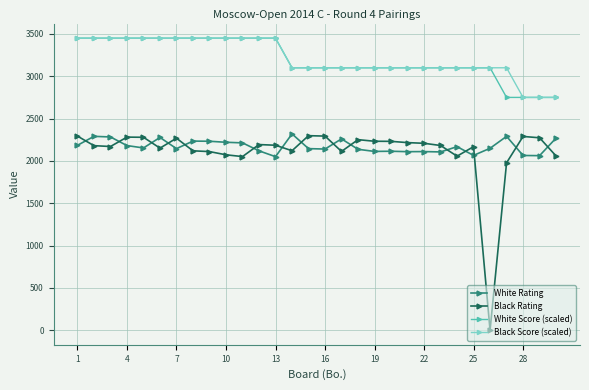

What is the greatest value displayed?

3450